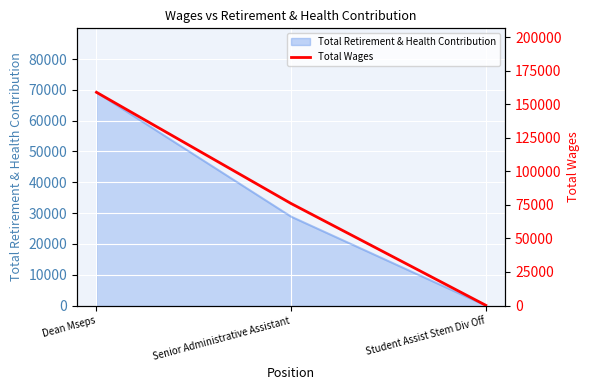

Approximately how many times larger is the value at Dean Mseps compared to Student Assist Stem Div Off?

810.8